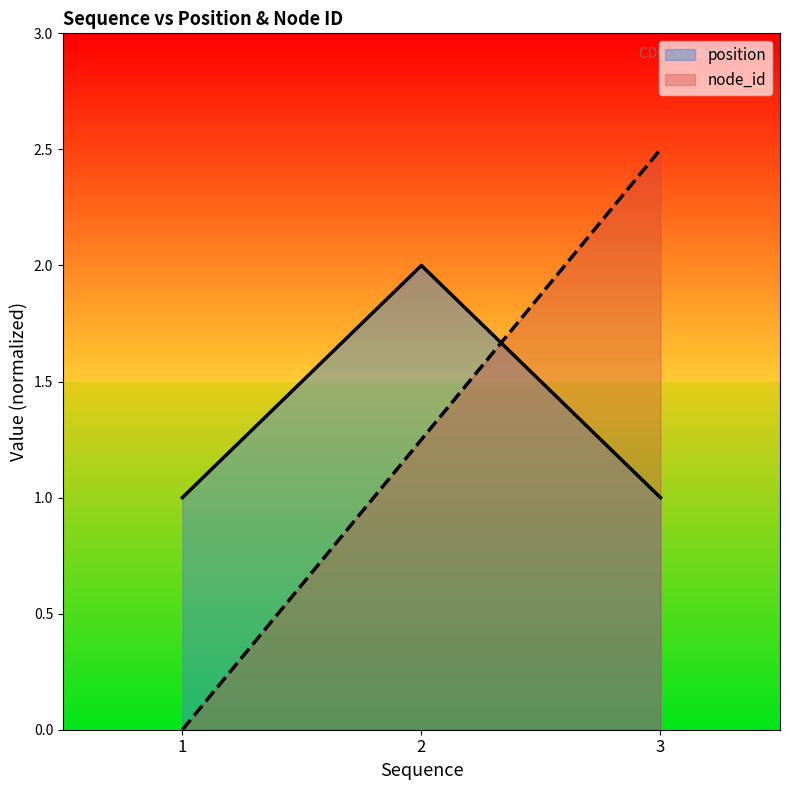

True or false: position has a value of 1.5 at 3.

False